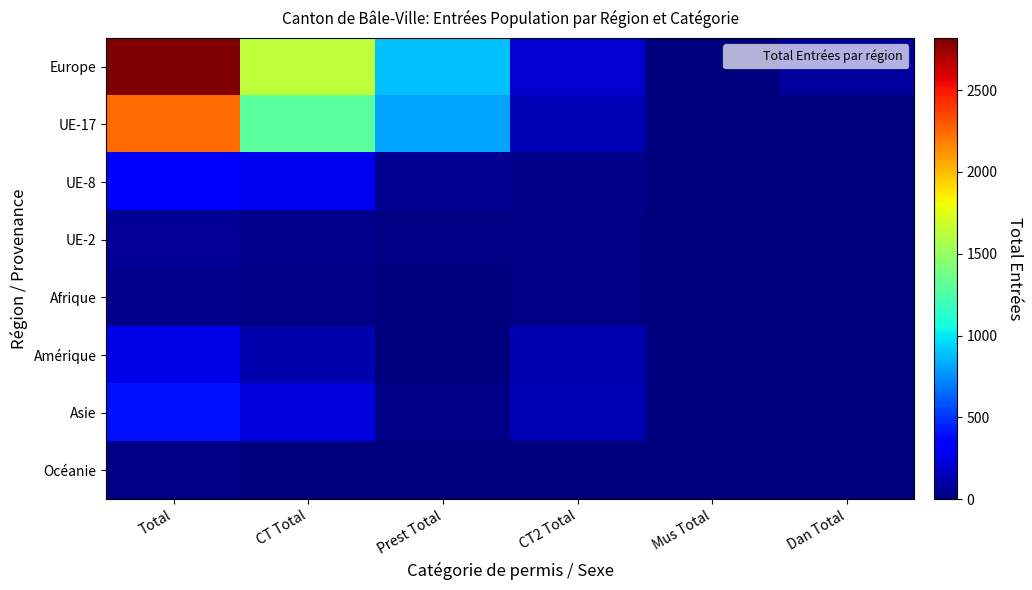

What is the total value across all series at Mus Total?

20